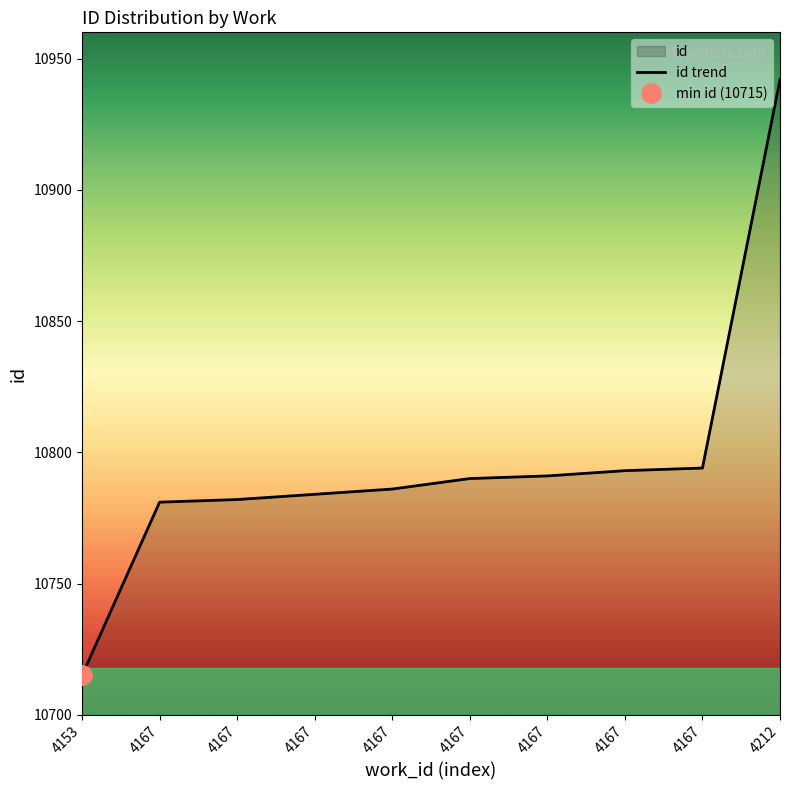

At which label does the data first exceed 10790?

4167